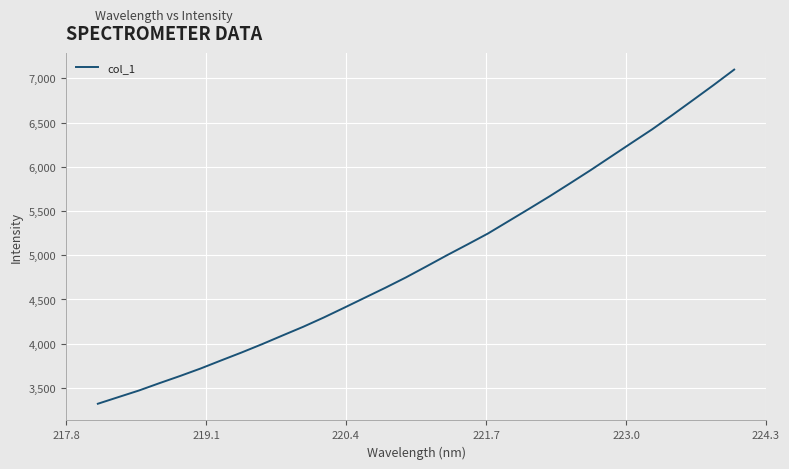

What is the difference between the maximum and minimum values?

3778.0